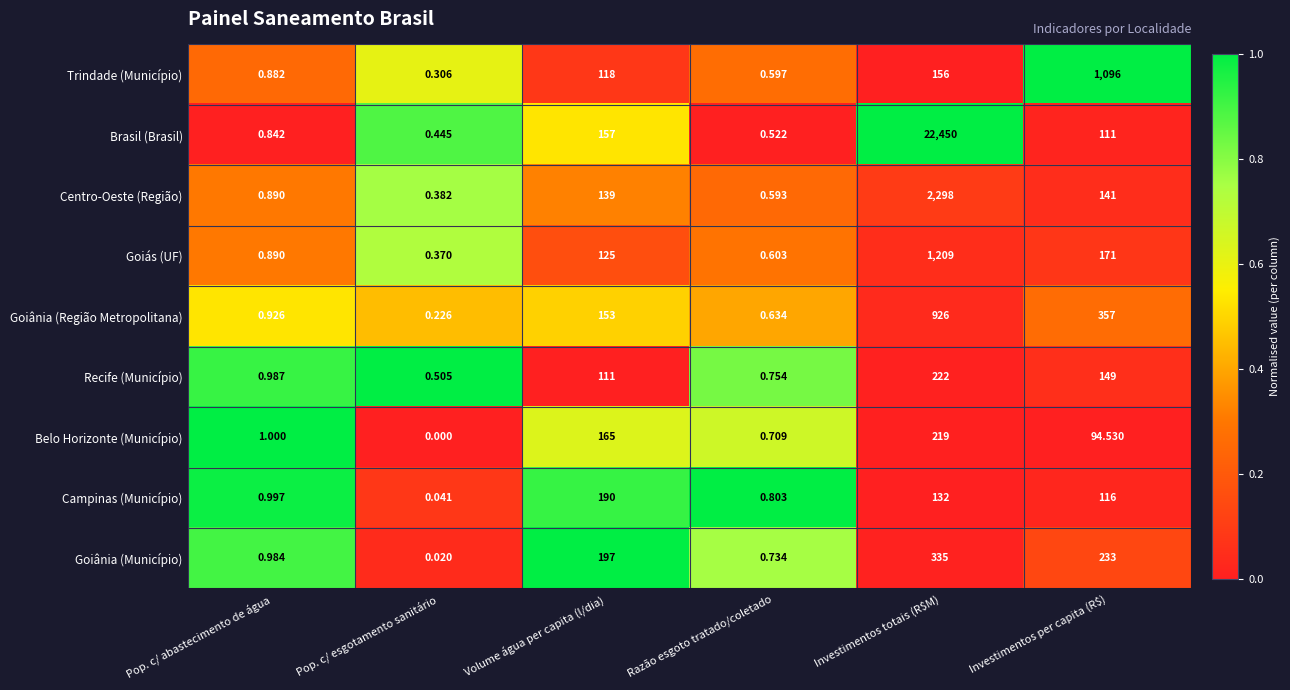

Where does the Brasil (Brasil) series first go above 111?

Volume água per capita (l/dia)